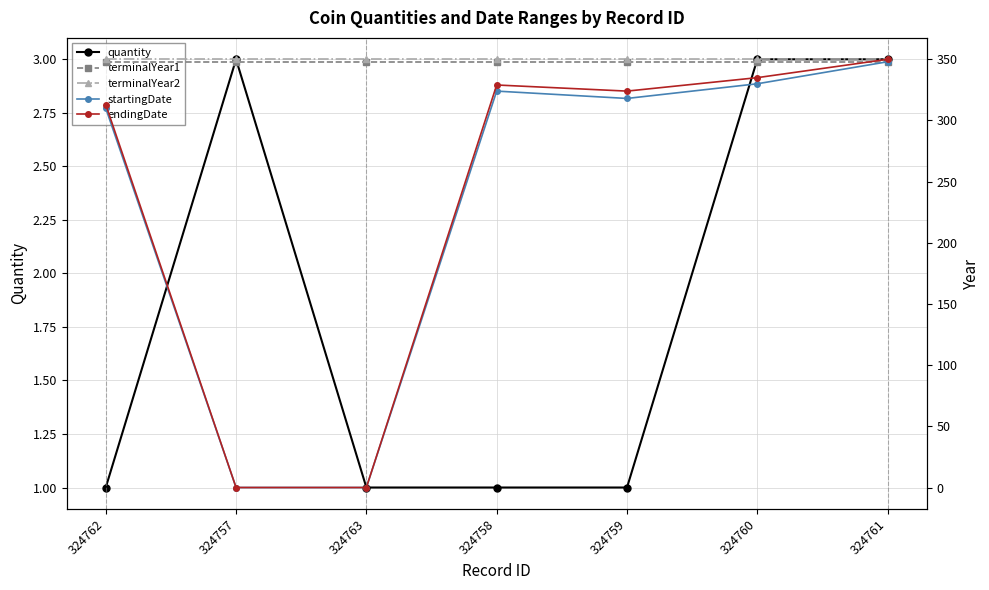

What position from the right is 324760?

2